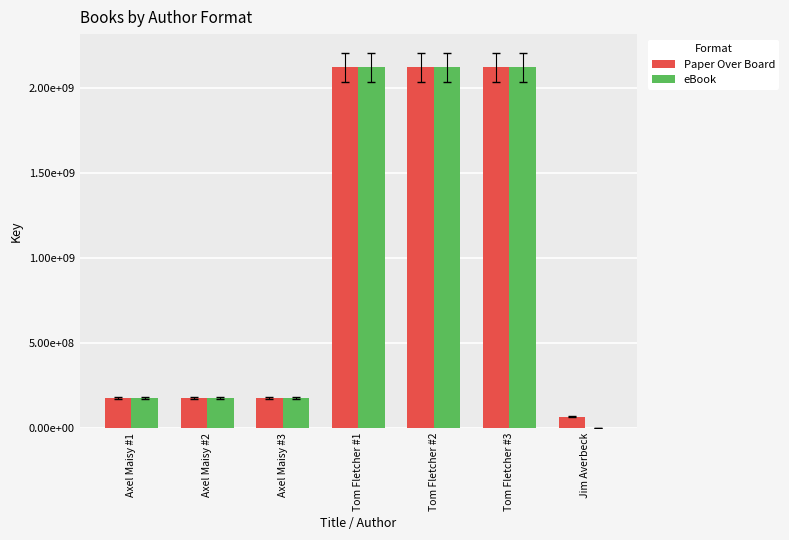

At how many categories does at least one series exceed 103764390?

6